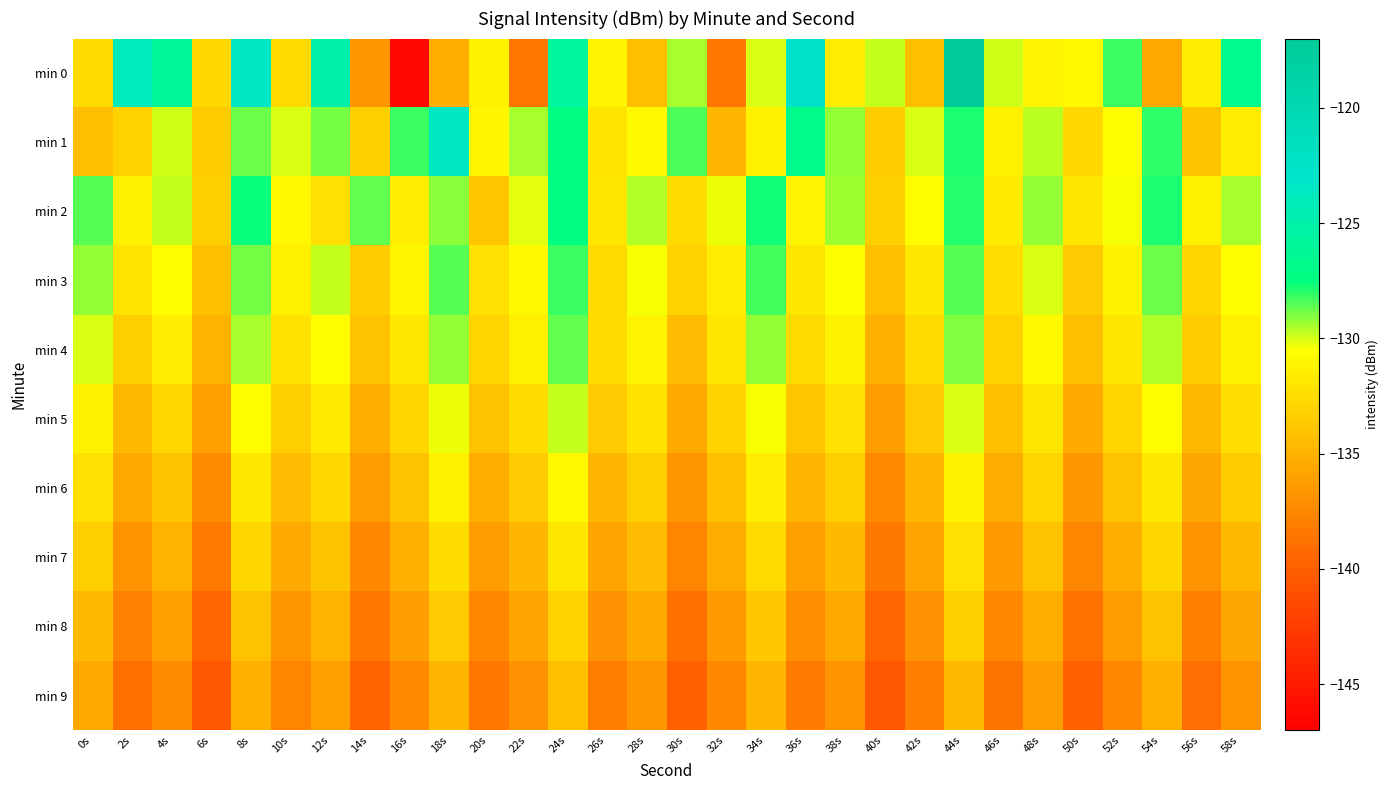

Reading left to right, what are all the values shown in this chart?

min 0: 0s=-132.6	2s=-124.0	4s=-126.0	6s=-132.8	8s=-123.4	10s=-132.6	12s=-125.0	14s=-136.7	16s=-146.4	18s=-135.2	20s=-131.3	22s=-138.5	24s=-125.8	26s=-131.1	28s=-134.3	30s=-129.5	32s=-138.5	34s=-130.1	36s=-122.7	38s=-131.5	40s=-129.9	42s=-134.3	44s=-117.3	46s=-130.0	48s=-131.1	50s=-130.9	52s=-128.2	54s=-135.6	56s=-131.6	58s=-126.8
min 1: 0s=-134.3	2s=-133.1	4s=-129.9	6s=-133.4	8s=-128.8	10s=-130.1	12s=-128.9	14s=-133.3	16s=-128.2	18s=-123.5	20s=-131.0	22s=-129.5	24s=-127.3	26s=-132.1	28s=-130.8	30s=-128.4	32s=-134.7	34s=-131.2	36s=-126.9	38s=-129.3	40s=-133.5	42s=-130.1	44s=-127.8	46s=-131.4	48s=-129.7	50s=-132.8	52s=-130.5	54s=-128.1	56s=-133.9	58s=-131.6
min 2: 0s=-128.5	2s=-131.2	4s=-129.8	6s=-133.4	8s=-127.6	10s=-130.9	12s=-132.3	14s=-128.7	16s=-131.5	18s=-129.1	20s=-133.8	22s=-130.2	24s=-127.4	26s=-131.9	28s=-129.6	30s=-132.5	32s=-130.3	34s=-127.7	36s=-131.1	38s=-129.4	40s=-133.2	42s=-130.6	44s=-127.9	46s=-131.7	48s=-129.2	50s=-132.0	52s=-130.4	54s=-127.8	56s=-131.3	58s=-129.5
min 3: 0s=-129.3	2s=-132.1	4s=-130.7	6s=-134.2	8s=-128.9	10s=-131.4	12s=-129.8	14s=-133.5	16s=-131.0	18s=-128.6	20s=-132.3	22s=-130.9	24s=-128.2	26s=-132.7	28s=-130.4	30s=-133.1	32s=-131.6	34s=-128.3	36s=-132.0	38s=-130.5	40s=-134.3	42s=-131.8	44s=-128.5	46s=-132.4	48s=-130.1	50s=-133.6	52s=-131.2	54s=-128.8	56s=-132.9	58s=-130.6
min 4: 0s=-130.1	2s=-133.4	4s=-131.5	6s=-135.0	8s=-129.5	10s=-132.2	12s=-130.6	14s=-134.1	16s=-131.8	18s=-129.2	20s=-133.0	22s=-131.4	24s=-128.7	26s=-132.5	28s=-131.1	30s=-134.4	32s=-132.0	34s=-129.3	36s=-132.7	38s=-131.2	40s=-135.1	42s=-132.5	44s=-129.0	46s=-133.1	48s=-130.8	50s=-134.3	52s=-131.9	54s=-129.6	56s=-133.5	58s=-131.3
min 5: 0s=-131.2	2s=-134.5	4s=-132.8	6s=-136.1	8s=-130.7	10s=-133.3	12s=-131.7	14s=-135.2	16s=-132.9	18s=-130.3	20s=-134.1	22s=-132.5	24s=-129.8	26s=-133.6	28s=-132.2	30s=-135.5	32s=-133.1	34s=-130.4	36s=-133.8	38s=-132.3	40s=-136.2	42s=-133.6	44s=-130.1	46s=-134.2	48s=-131.9	50s=-135.4	52s=-133.0	54s=-130.7	56s=-134.6	58s=-132.4
min 6: 0s=-132.3	2s=-135.6	4s=-133.9	6s=-137.2	8s=-131.8	10s=-134.4	12s=-132.8	14s=-136.3	16s=-134.0	18s=-131.4	20s=-135.2	22s=-133.6	24s=-130.9	26s=-134.7	28s=-133.3	30s=-136.6	32s=-134.2	34s=-131.5	36s=-134.9	38s=-133.4	40s=-137.3	42s=-134.7	44s=-131.2	46s=-135.3	48s=-133.0	50s=-136.5	52s=-134.1	54s=-131.8	56s=-135.7	58s=-133.5
min 7: 0s=-133.4	2s=-136.7	4s=-135.0	6s=-138.3	8s=-132.9	10s=-135.5	12s=-133.9	14s=-137.4	16s=-135.1	18s=-132.5	20s=-136.3	22s=-134.7	24s=-132.0	26s=-135.8	28s=-134.4	30s=-137.7	32s=-135.3	34s=-132.6	36s=-136.0	38s=-134.5	40s=-138.4	42s=-135.8	44s=-132.3	46s=-136.4	48s=-134.1	50s=-137.6	52s=-135.2	54s=-132.9	56s=-136.8	58s=-134.6
min 8: 0s=-134.5	2s=-137.8	4s=-136.1	6s=-139.4	8s=-134.0	10s=-136.6	12s=-135.0	14s=-138.5	16s=-136.2	18s=-133.6	20s=-137.4	22s=-135.8	24s=-133.1	26s=-136.9	28s=-135.5	30s=-138.8	32s=-136.4	34s=-133.7	36s=-137.1	38s=-135.6	40s=-139.5	42s=-136.9	44s=-133.4	46s=-137.5	48s=-135.2	50s=-138.7	52s=-136.3	54s=-134.0	56s=-137.9	58s=-135.7
min 9: 0s=-135.6	2s=-138.9	4s=-137.2	6s=-140.5	8s=-135.1	10s=-137.7	12s=-136.1	14s=-139.6	16s=-137.3	18s=-134.7	20s=-138.5	22s=-136.9	24s=-134.2	26s=-138.0	28s=-136.6	30s=-139.9	32s=-137.5	34s=-134.8	36s=-138.2	38s=-136.7	40s=-140.6	42s=-138.0	44s=-134.5	46s=-138.6	48s=-136.3	50s=-139.8	52s=-137.4	54s=-135.1	56s=-139.0	58s=-136.8